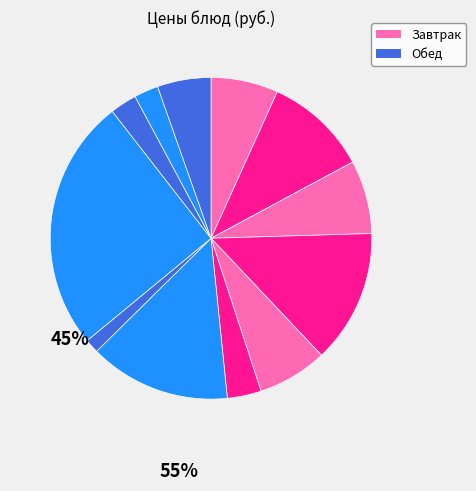

How many slices are in this pie chart?

12